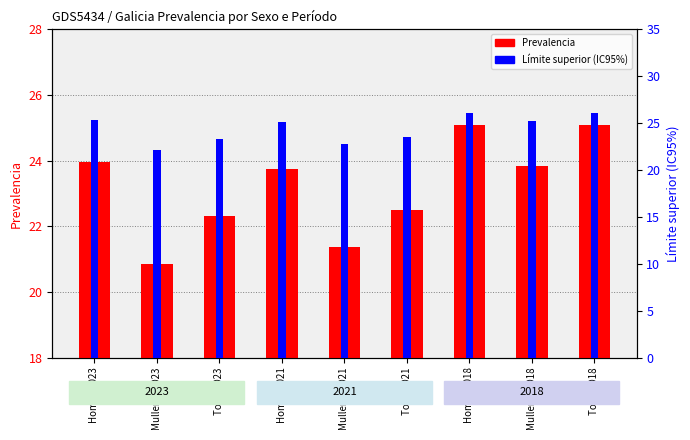

Rank the series by their maximum value, from lowest to highest.

Prevalencia, Límite superior (IC95%)